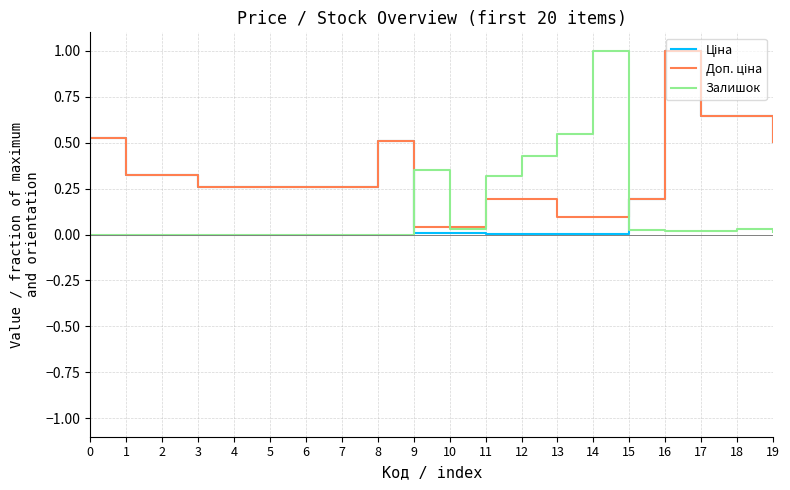

Is it true that Залишок equals 0.2 at 14?

False